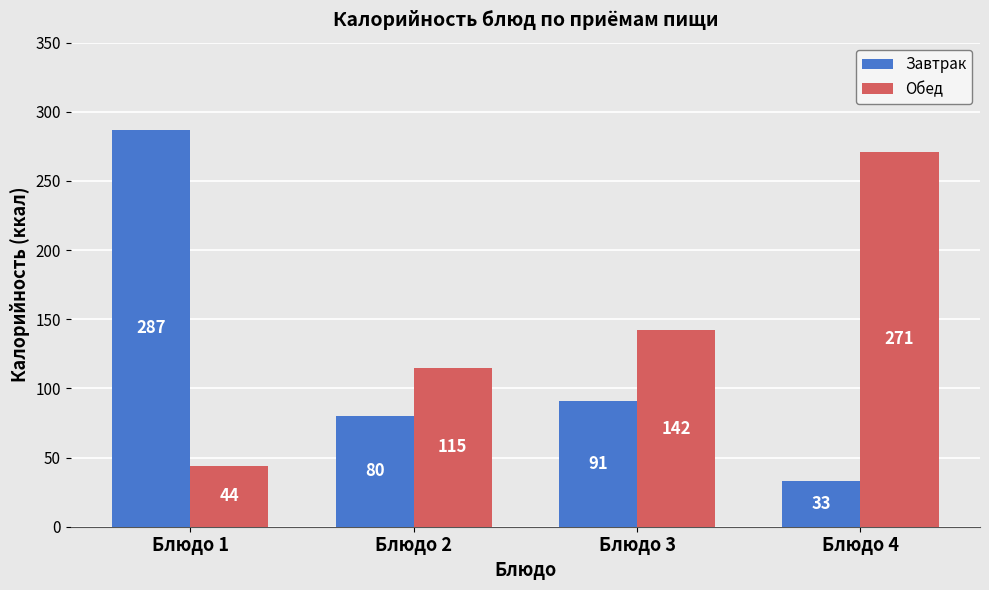

Rank the series by their maximum value, from lowest to highest.

Обед, Завтрак